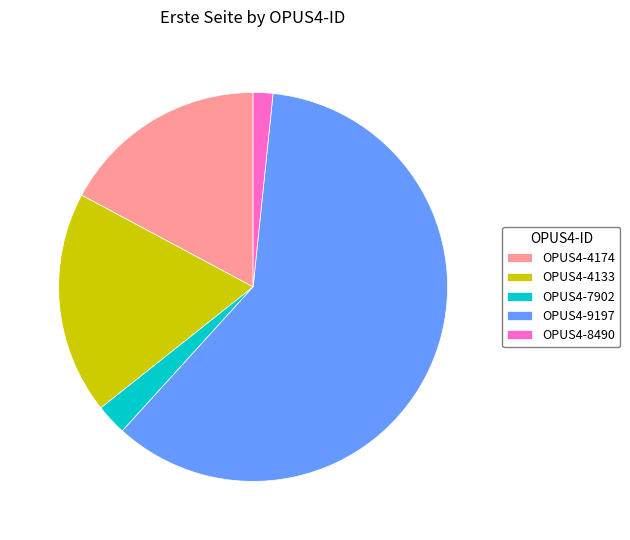

Do OPUS4-8490 and OPUS4-7902 together represent more than half of the pie?

No